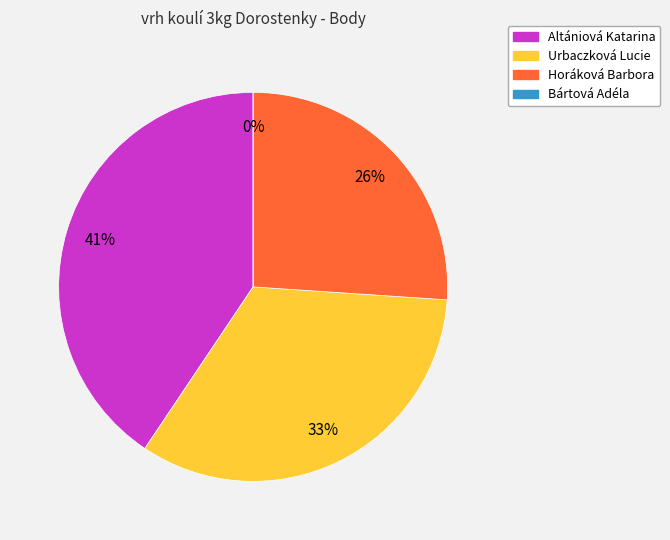

What is the change in value from Urbaczková Lucie to Bártová Adéla?

-408